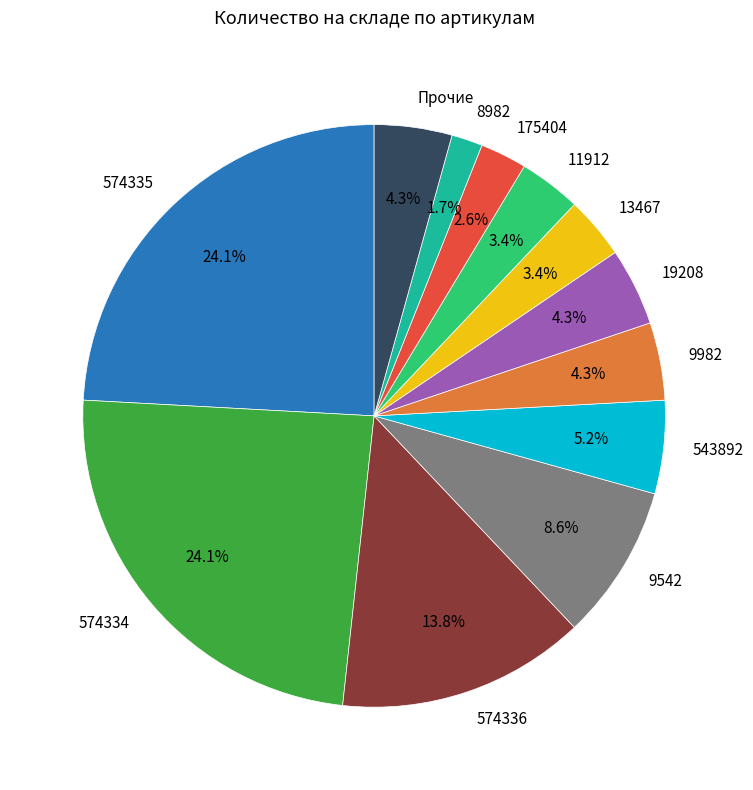

Is there a majority slice in this chart?

No